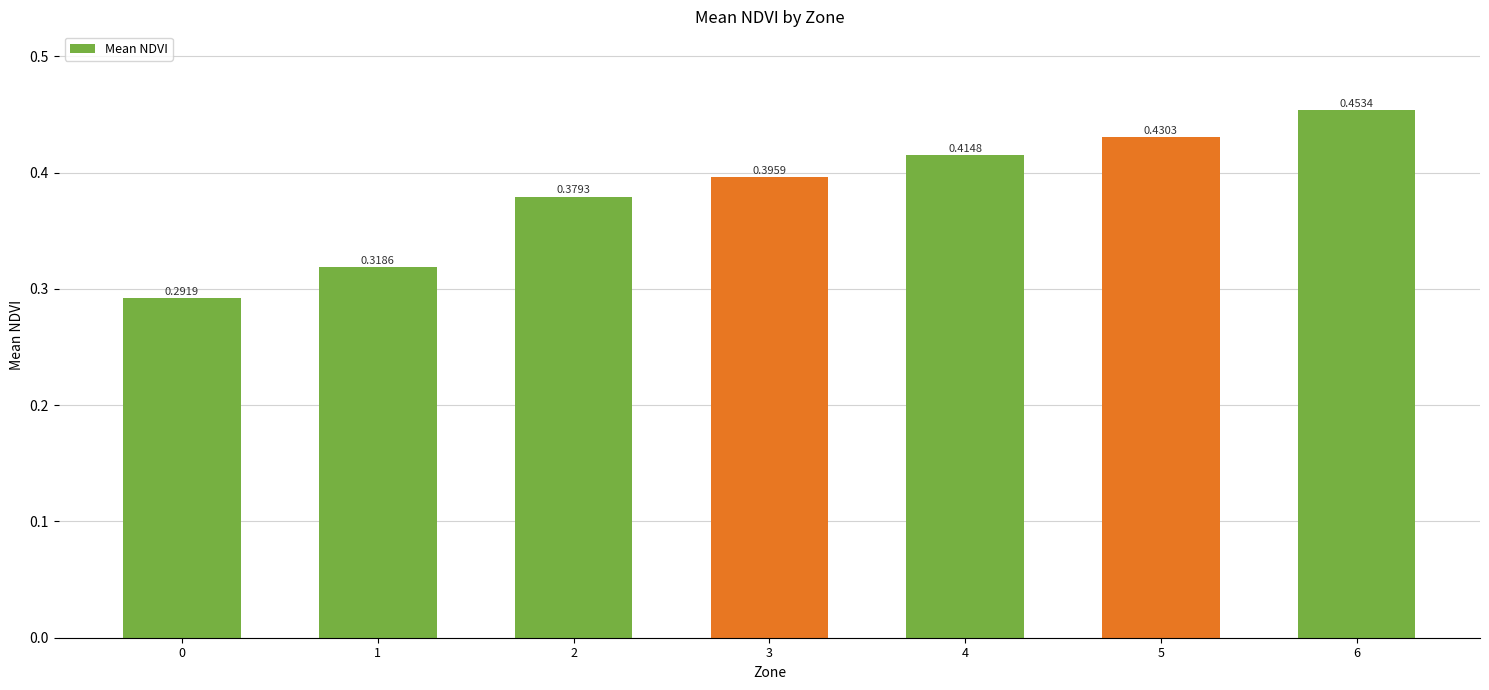

Which has a higher value, 6 or 0?

6